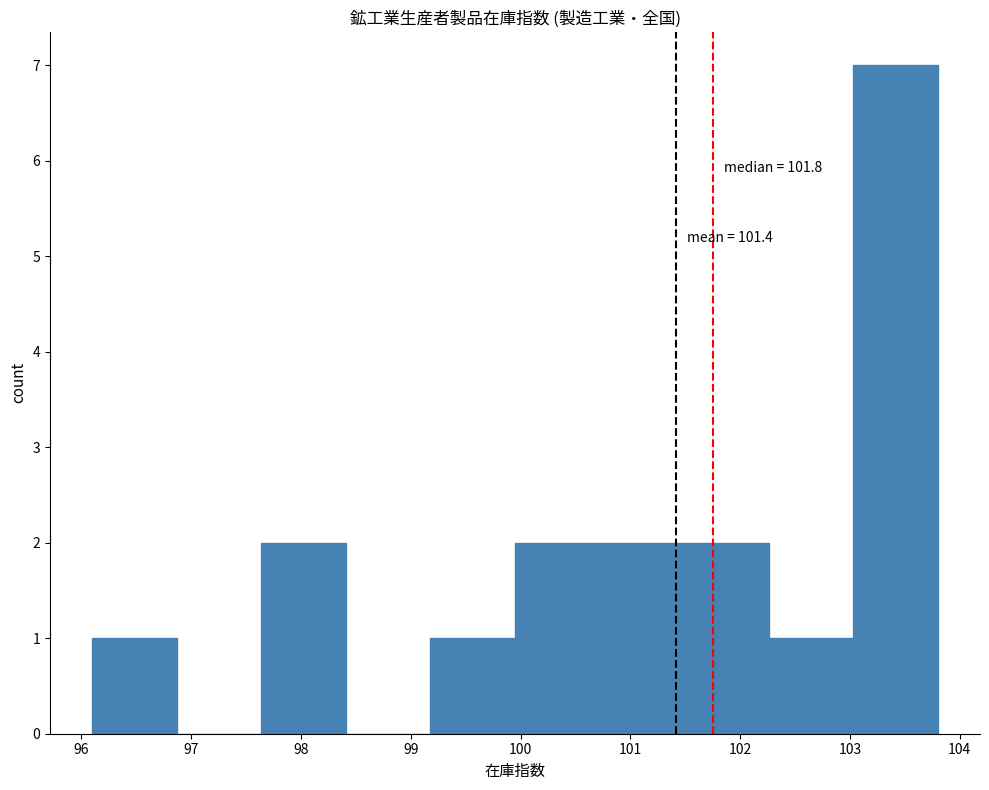

Over which range of the x-axis is the bar tallest?

103.03 to 103.80